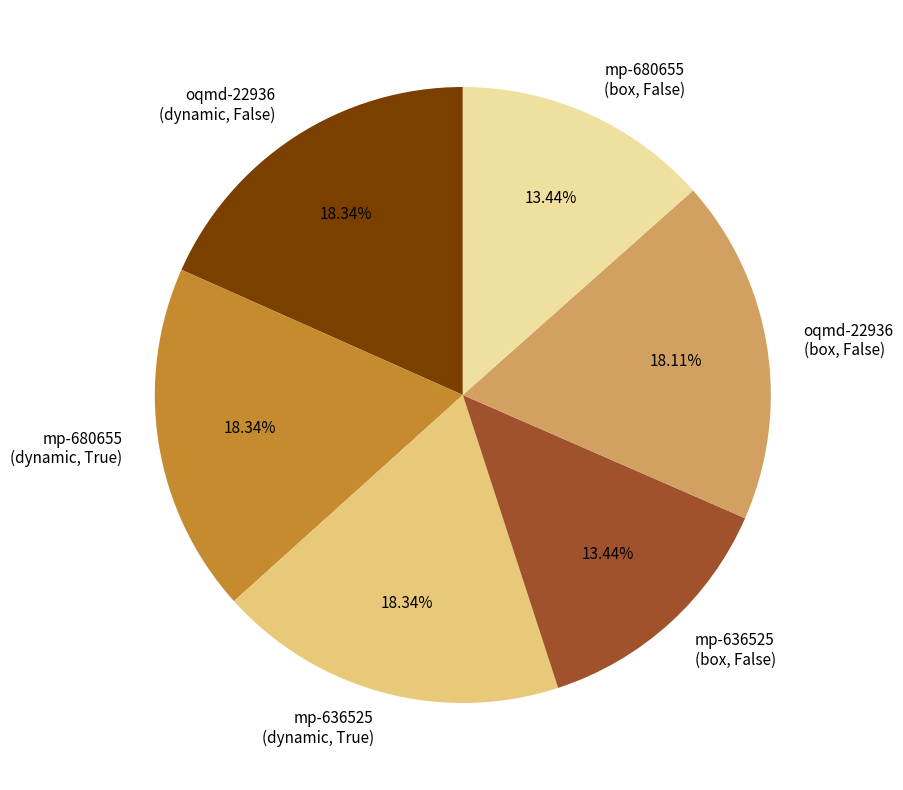

Do oqmd-22936 (box, False) and mp-636525 (dynamic, True) together represent more than half of the pie?

No